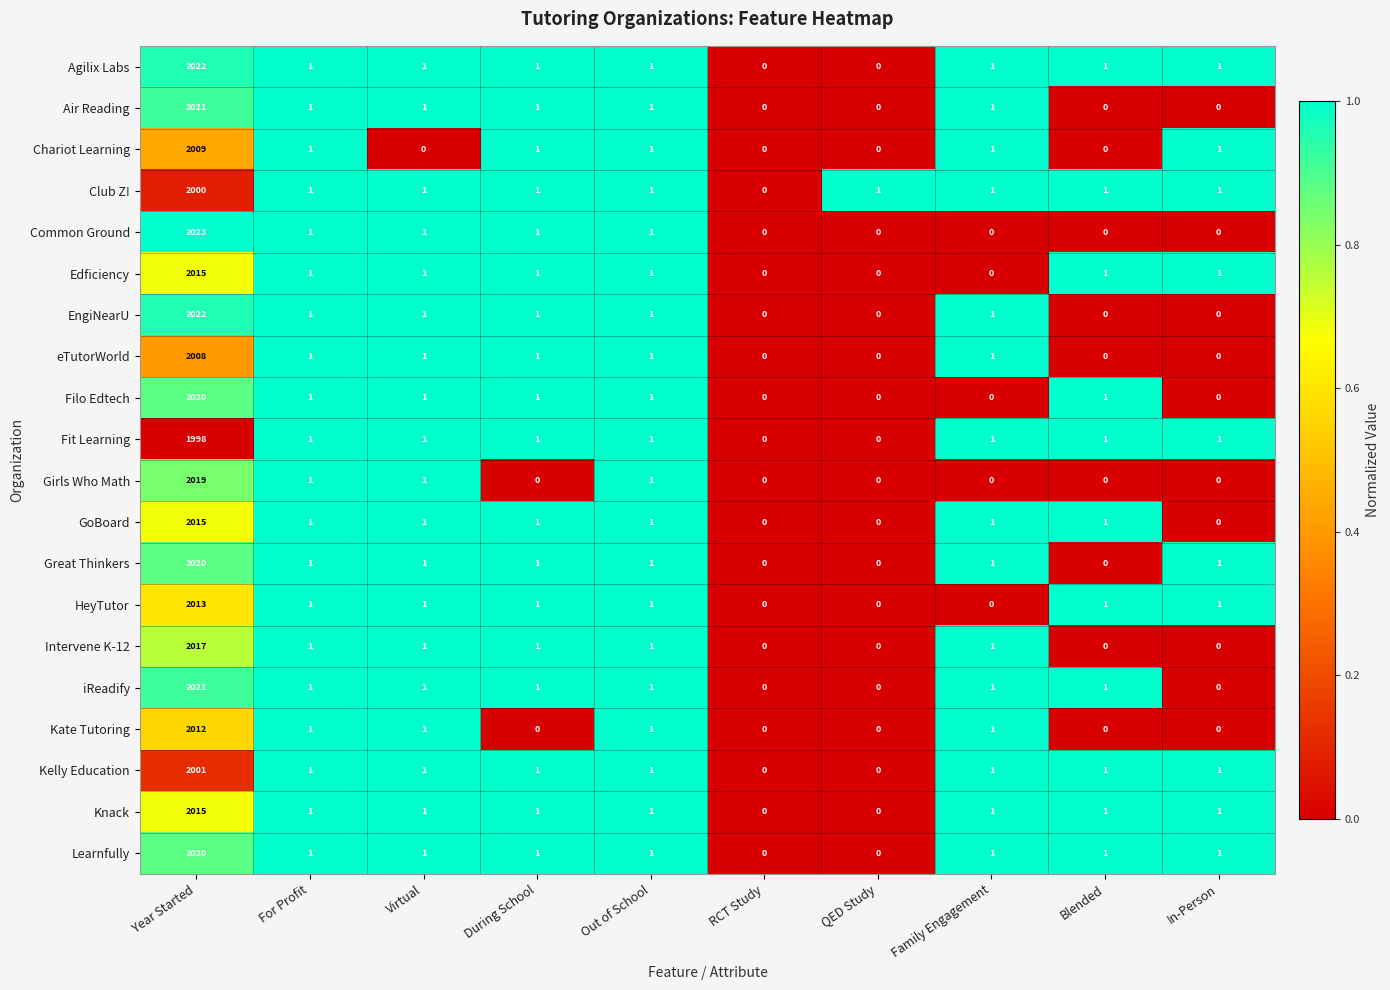

The value of Kate Tutoring at Out of School is 1. True or false?

True